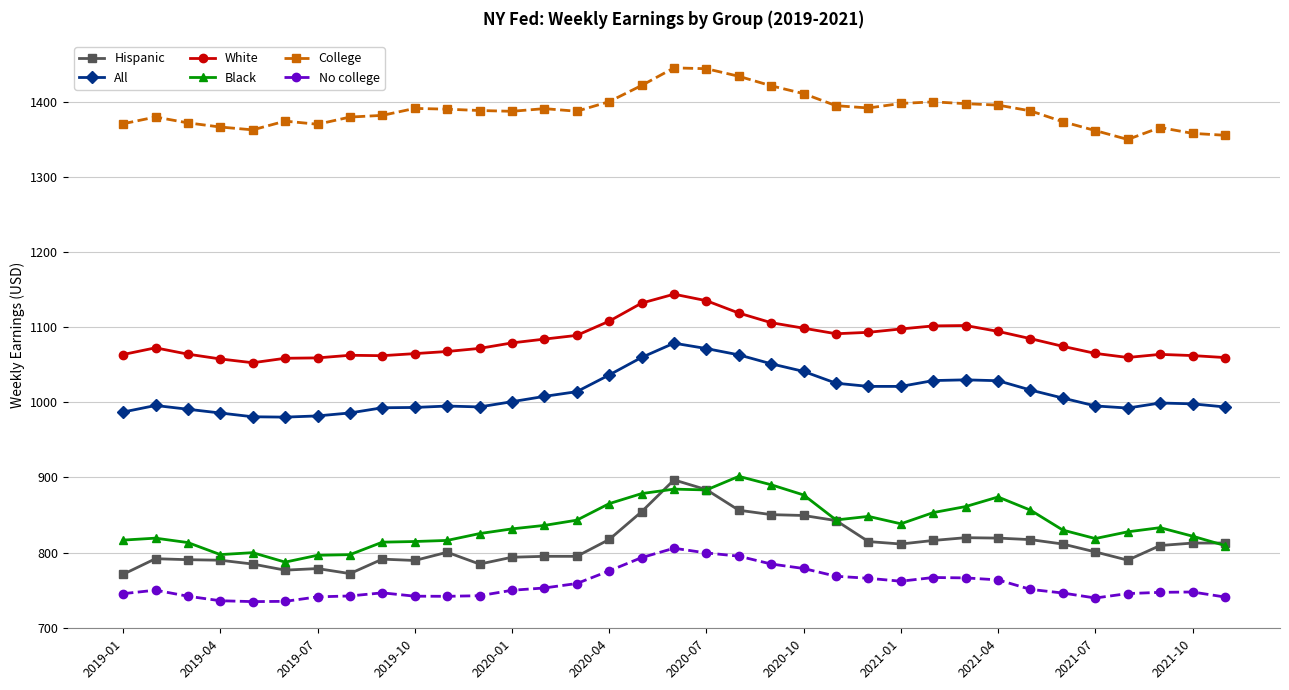

True or false: Hispanic has more than 0 interior local peaks.

True